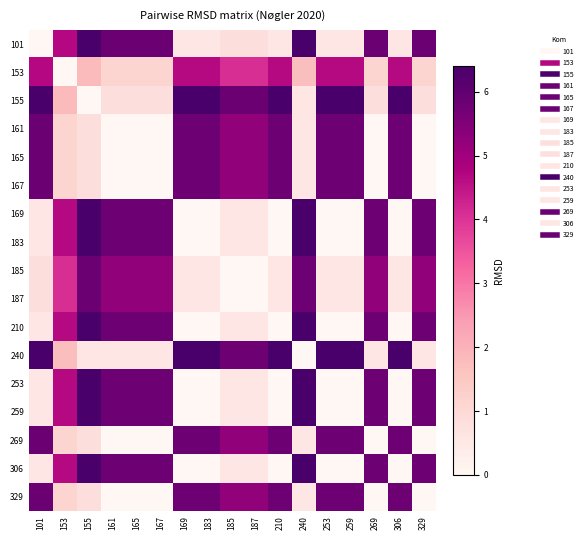

Reading left to right, what are all the values shown in this chart?

101: 101=0.0	153=4.7	155=6.4	161=5.8	165=5.8	167=5.8	169=0.6	183=0.6	185=0.8	187=0.8	210=0.6	240=6.4	253=0.6	259=0.6	269=5.8	306=0.6	329=5.8
153: 101=4.7	153=0.0	155=1.8	161=1.2	165=1.2	167=1.2	169=4.7	183=4.7	185=4.1	187=4.1	210=4.7	240=1.7	253=4.7	259=4.7	269=1.2	306=4.7	329=1.2
155: 101=6.4	153=1.8	155=0.0	161=0.8	165=0.8	167=0.8	169=6.4	183=6.4	185=5.8	187=5.8	210=6.4	240=0.6	253=6.4	259=6.4	269=0.8	306=6.4	329=0.8
161: 101=5.8	153=1.2	155=0.8	161=0.0	165=0.0	167=0.0	169=5.8	183=5.8	185=5.2	187=5.2	210=5.8	240=0.6	253=5.8	259=5.8	269=0.0	306=5.8	329=0.0
165: 101=5.8	153=1.2	155=0.8	161=0.0	165=0.0	167=0.0	169=5.8	183=5.8	185=5.2	187=5.2	210=5.8	240=0.6	253=5.8	259=5.8	269=0.0	306=5.8	329=0.0
167: 101=5.8	153=1.2	155=0.8	161=0.0	165=0.0	167=0.0	169=5.8	183=5.8	185=5.2	187=5.2	210=5.8	240=0.6	253=5.8	259=5.8	269=0.0	306=5.8	329=0.0
169: 101=0.6	153=4.7	155=6.4	161=5.8	165=5.8	167=5.8	169=0.0	183=0.0	185=0.6	187=0.6	210=0.0	240=6.4	253=0.0	259=0.0	269=5.8	306=0.0	329=5.8
183: 101=0.6	153=4.7	155=6.4	161=5.8	165=5.8	167=5.8	169=0.0	183=0.0	185=0.6	187=0.6	210=0.0	240=6.4	253=0.0	259=0.0	269=5.8	306=0.0	329=5.8
185: 101=0.8	153=4.1	155=5.8	161=5.2	165=5.2	167=5.2	169=0.6	183=0.6	185=0.0	187=0.0	210=0.6	240=5.8	253=0.6	259=0.6	269=5.2	306=0.6	329=5.2
187: 101=0.8	153=4.1	155=5.8	161=5.2	165=5.2	167=5.2	169=0.6	183=0.6	185=0.0	187=0.0	210=0.6	240=5.8	253=0.6	259=0.6	269=5.2	306=0.6	329=5.2
210: 101=0.6	153=4.7	155=6.4	161=5.8	165=5.8	167=5.8	169=0.0	183=0.0	185=0.6	187=0.6	210=0.0	240=6.4	253=0.0	259=0.0	269=5.8	306=0.0	329=5.8
240: 101=6.4	153=1.7	155=0.6	161=0.6	165=0.6	167=0.6	169=6.4	183=6.4	185=5.8	187=5.8	210=6.4	240=0.0	253=6.4	259=6.4	269=0.6	306=6.4	329=0.6
253: 101=0.6	153=4.7	155=6.4	161=5.8	165=5.8	167=5.8	169=0.0	183=0.0	185=0.6	187=0.6	210=0.0	240=6.4	253=0.0	259=0.0	269=5.8	306=0.0	329=5.8
259: 101=0.6	153=4.7	155=6.4	161=5.8	165=5.8	167=5.8	169=0.0	183=0.0	185=0.6	187=0.6	210=0.0	240=6.4	253=0.0	259=0.0	269=5.8	306=0.0	329=5.8
269: 101=5.8	153=1.2	155=0.8	161=0.0	165=0.0	167=0.0	169=5.8	183=5.8	185=5.2	187=5.2	210=5.8	240=0.6	253=5.8	259=5.8	269=0.0	306=5.8	329=0.0
306: 101=0.6	153=4.7	155=6.4	161=5.8	165=5.8	167=5.8	169=0.0	183=0.0	185=0.6	187=0.6	210=0.0	240=6.4	253=0.0	259=0.0	269=5.8	306=0.0	329=5.8
329: 101=5.8	153=1.2	155=0.8	161=0.0	165=0.0	167=0.0	169=5.8	183=5.8	185=5.2	187=5.2	210=5.8	240=0.6	253=5.8	259=5.8	269=0.0	306=5.8	329=0.0